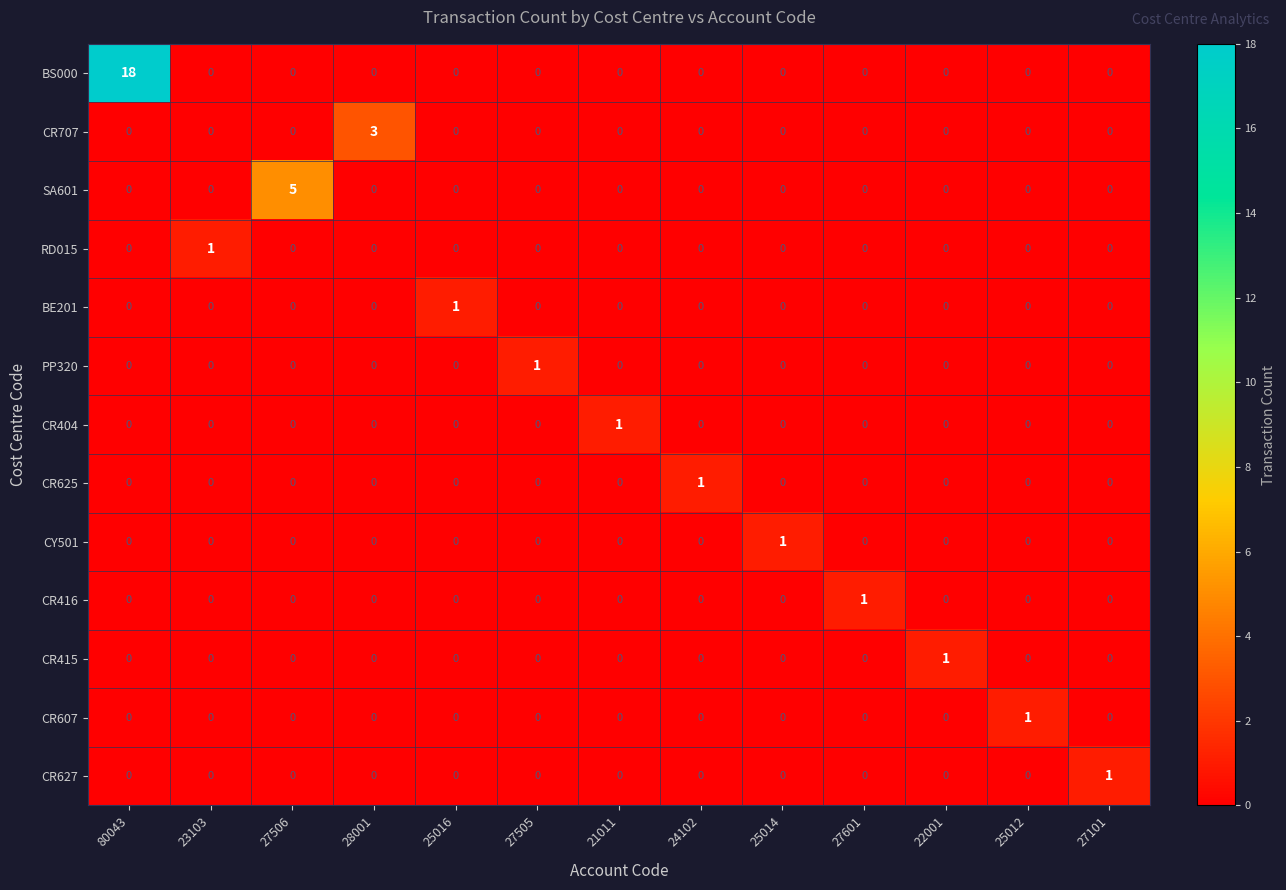

At which category is the sum across all series the highest?

80043